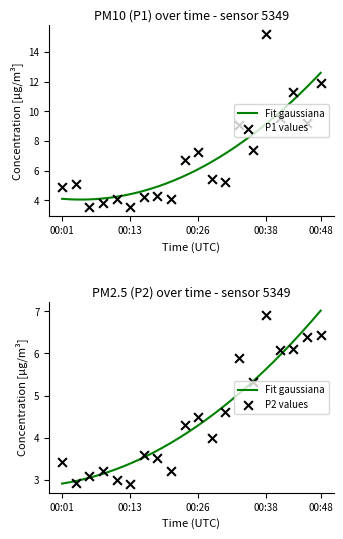

Which series contains the lowest Y value?

P2